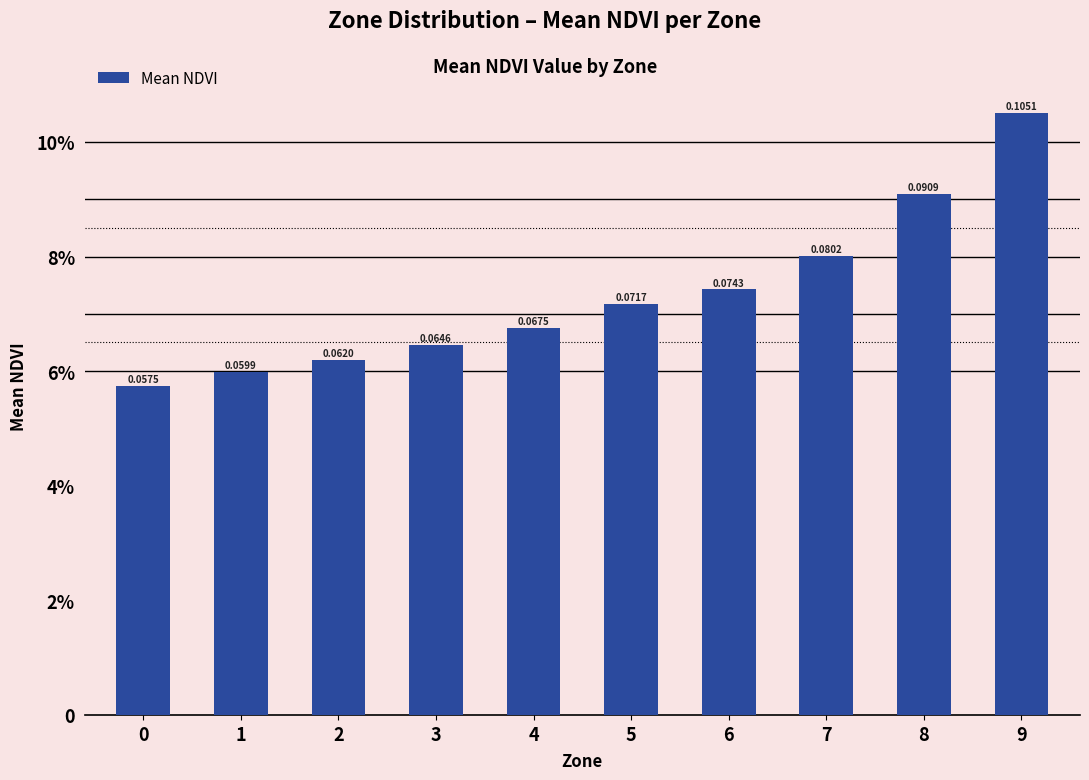

Which label corresponds to the largest value in the chart?

9